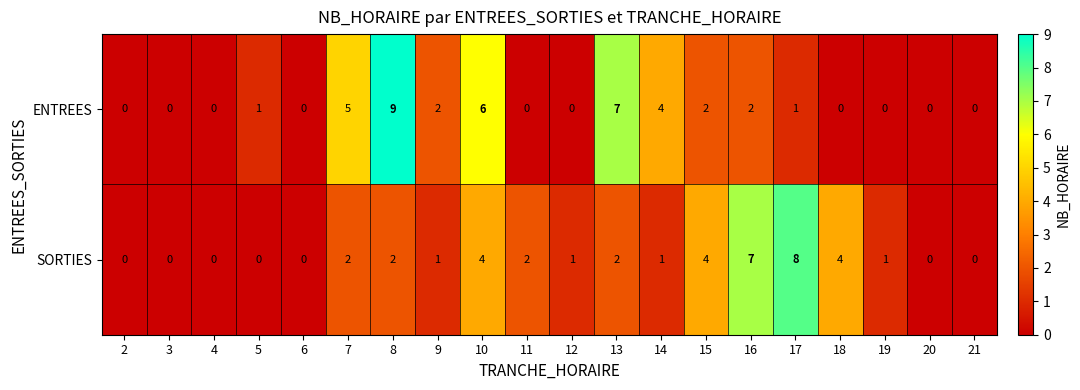

What is the difference between the maximum and minimum values in the SORTIES series?

8